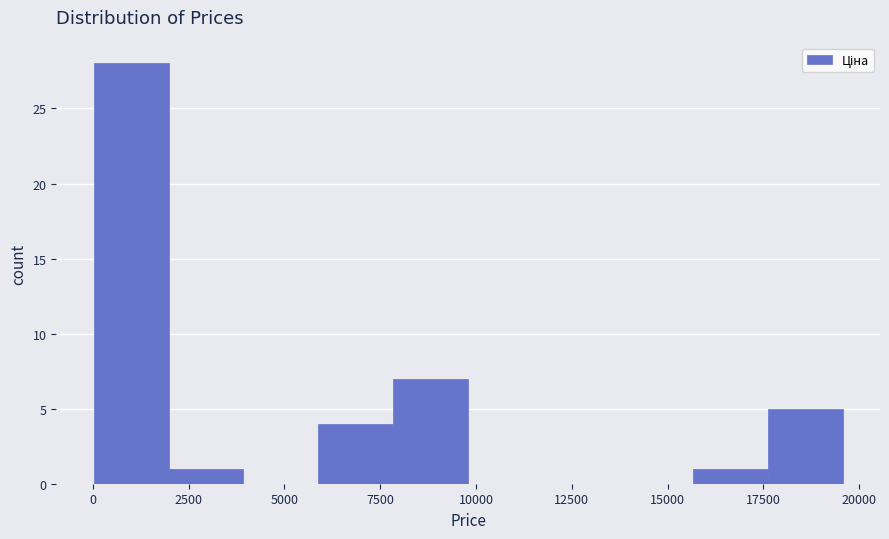

Around what value on the x-axis is the tallest bar? Give the approximate position of its centre, as read against the axis.

1000